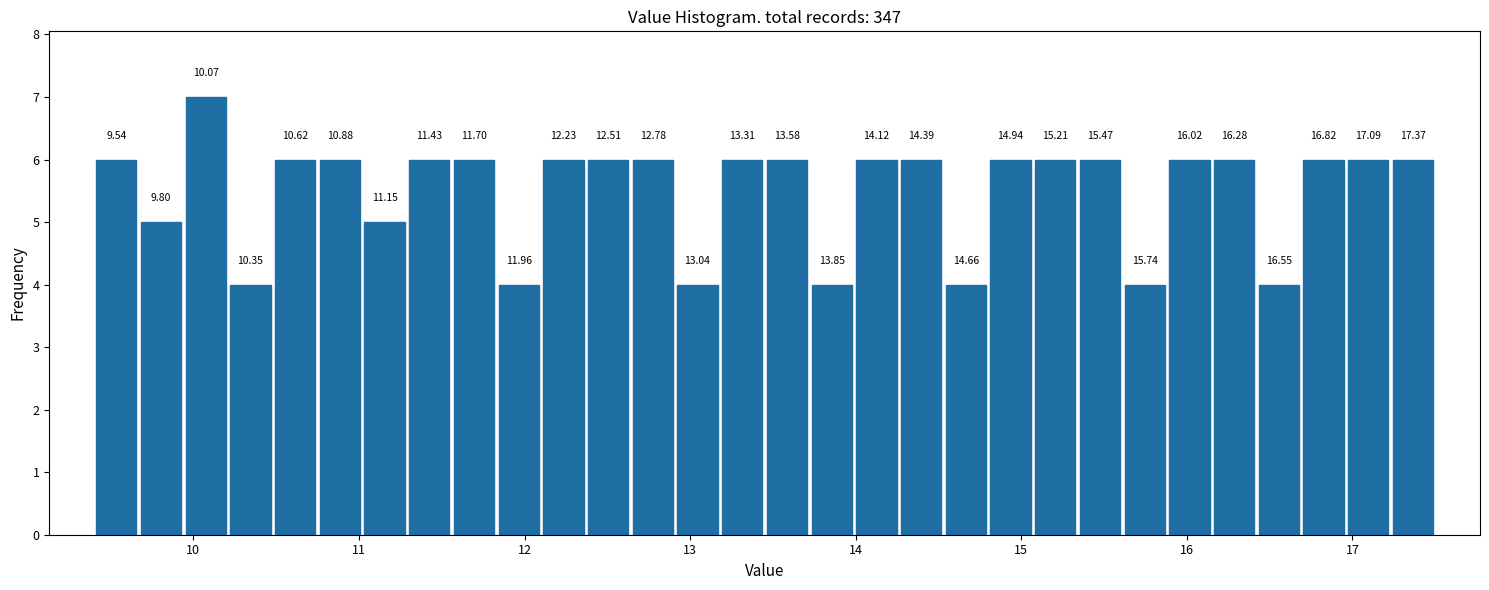

Read against the x-axis, roughly where is the centre of the tallest bar?

10.1